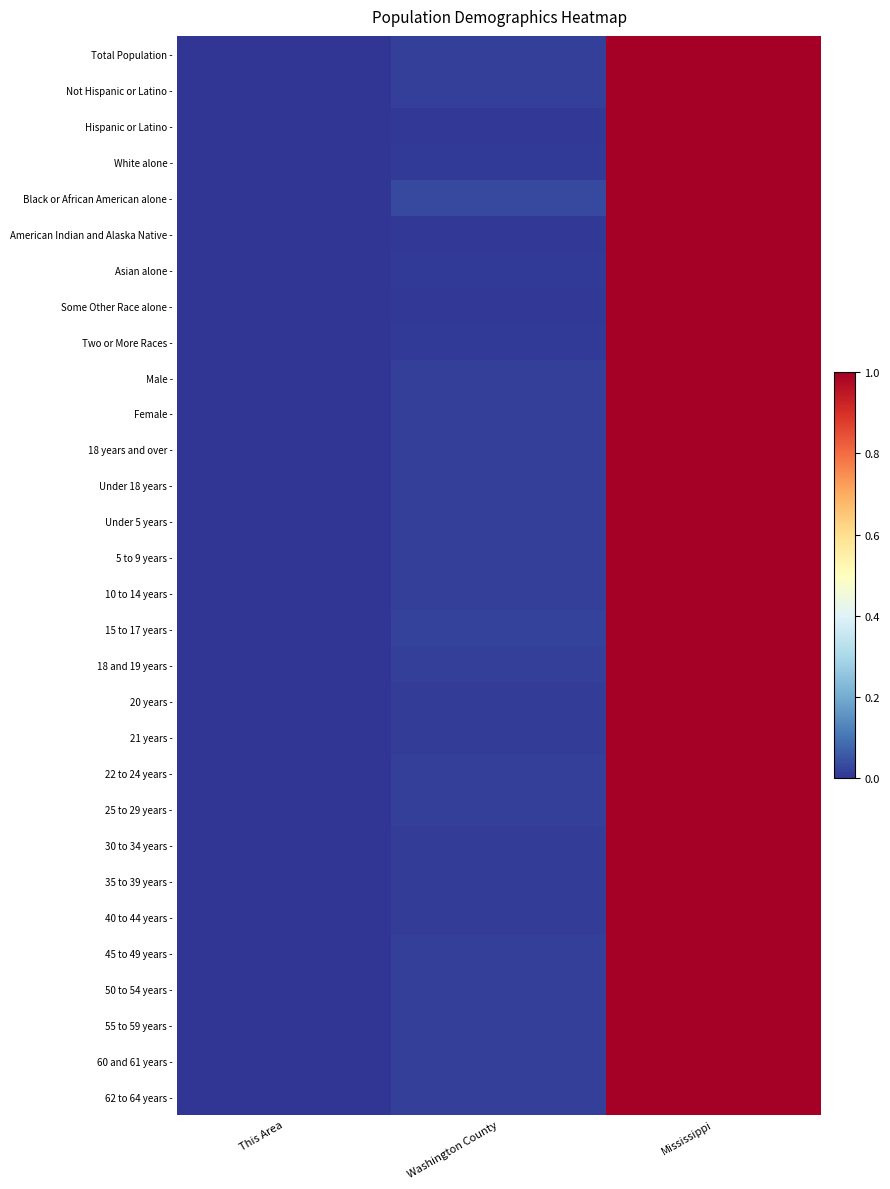

Reading left to right, list all the values displayed in this chart.

Total Population -: This Area=0.0	Washington County=0.0	Mississippi=1.0
Not Hispanic or Latino -: This Area=0.0	Washington County=0.0	Mississippi=1.0
Hispanic or Latino -: This Area=0.0	Washington County=0.0	Mississippi=1.0
White alone -: This Area=0.0	Washington County=0.0	Mississippi=1.0
Black or African American alone -: This Area=0.0	Washington County=0.0	Mississippi=1.0
American Indian and Alaska Native -: This Area=0.0	Washington County=0.0	Mississippi=1.0
Asian alone -: This Area=0.0	Washington County=0.0	Mississippi=1.0
Some Other Race alone -: This Area=0.0	Washington County=0.0	Mississippi=1.0
Two or More Races -: This Area=0.0	Washington County=0.0	Mississippi=1.0
Male -: This Area=0.0	Washington County=0.0	Mississippi=1.0
Female -: This Area=0.0	Washington County=0.0	Mississippi=1.0
18 years and over -: This Area=0.0	Washington County=0.0	Mississippi=1.0
Under 18 years -: This Area=0.0	Washington County=0.0	Mississippi=1.0
Under 5 years -: This Area=0.0	Washington County=0.0	Mississippi=1.0
5 to 9 years -: This Area=0.0	Washington County=0.0	Mississippi=1.0
10 to 14 years -: This Area=0.0	Washington County=0.0	Mississippi=1.0
15 to 17 years -: This Area=0.0	Washington County=0.0	Mississippi=1.0
18 and 19 years -: This Area=0.0	Washington County=0.0	Mississippi=1.0
20 years -: This Area=0.0	Washington County=0.0	Mississippi=1.0
21 years -: This Area=0.0	Washington County=0.0	Mississippi=1.0
22 to 24 years -: This Area=0.0	Washington County=0.0	Mississippi=1.0
25 to 29 years -: This Area=0.0	Washington County=0.0	Mississippi=1.0
30 to 34 years -: This Area=0.0	Washington County=0.0	Mississippi=1.0
35 to 39 years -: This Area=0.0	Washington County=0.0	Mississippi=1.0
40 to 44 years -: This Area=0.0	Washington County=0.0	Mississippi=1.0
45 to 49 years -: This Area=0.0	Washington County=0.0	Mississippi=1.0
50 to 54 years -: This Area=0.0	Washington County=0.0	Mississippi=1.0
55 to 59 years -: This Area=0.0	Washington County=0.0	Mississippi=1.0
60 and 61 years -: This Area=0.0	Washington County=0.0	Mississippi=1.0
62 to 64 years -: This Area=0.0	Washington County=0.0	Mississippi=1.0